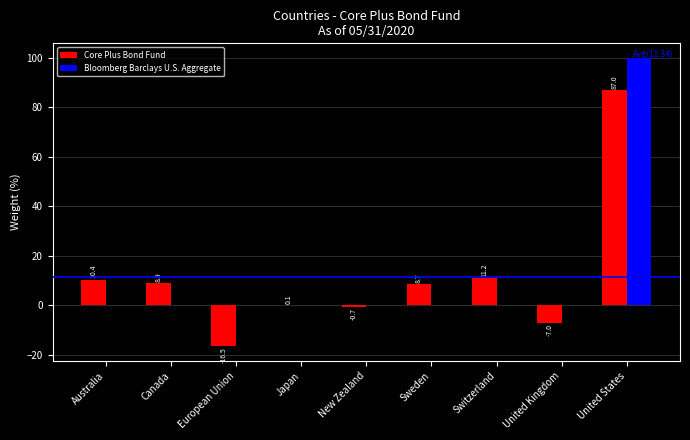

What is the greatest value displayed?

100.0